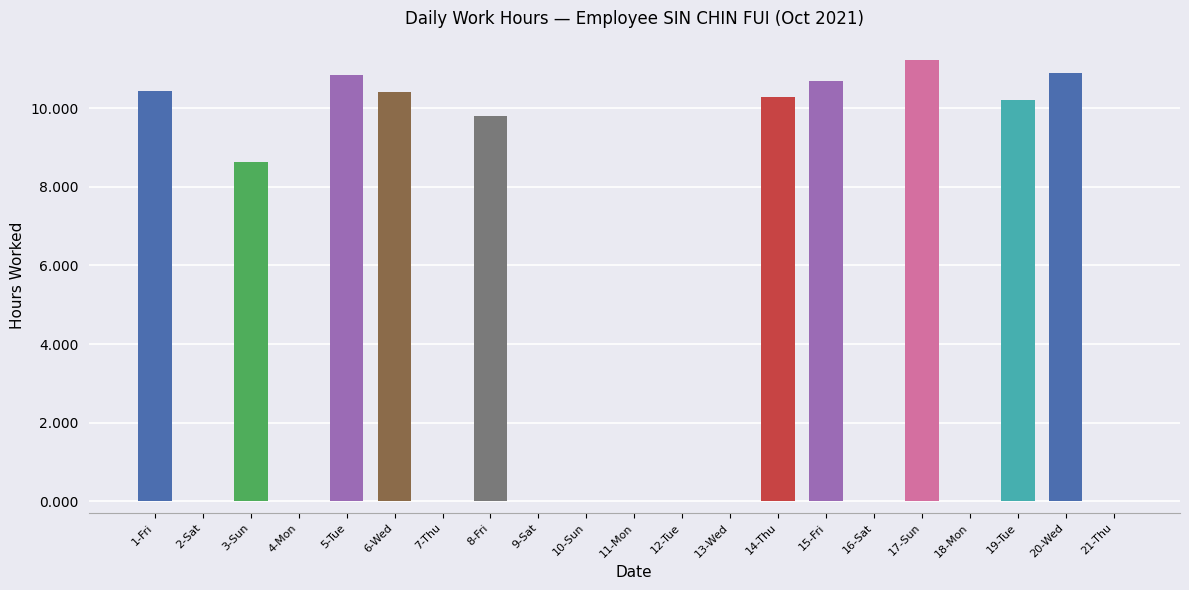

Are the bars horizontal?

No